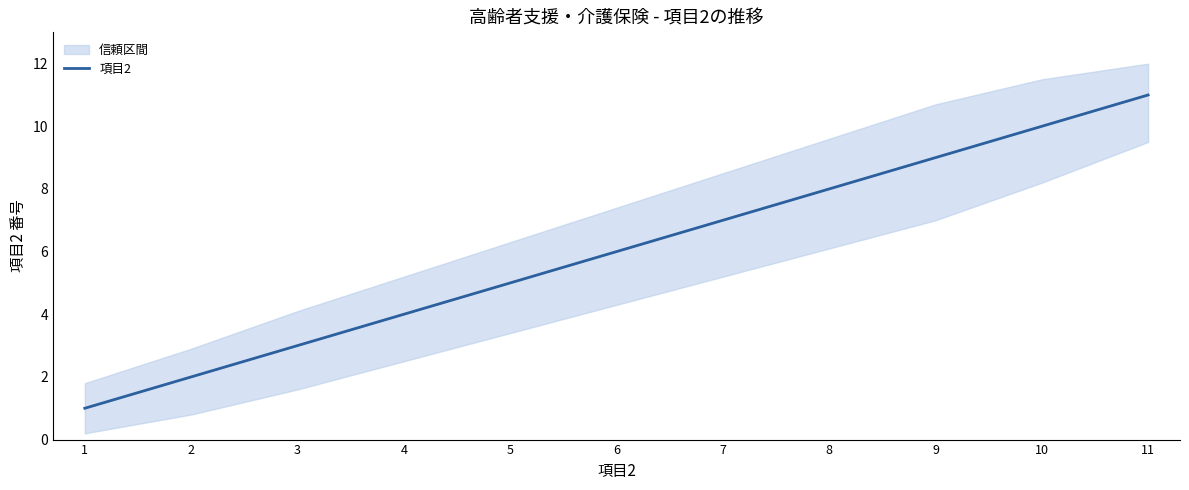

What is the value of the 9th point from the left?

9